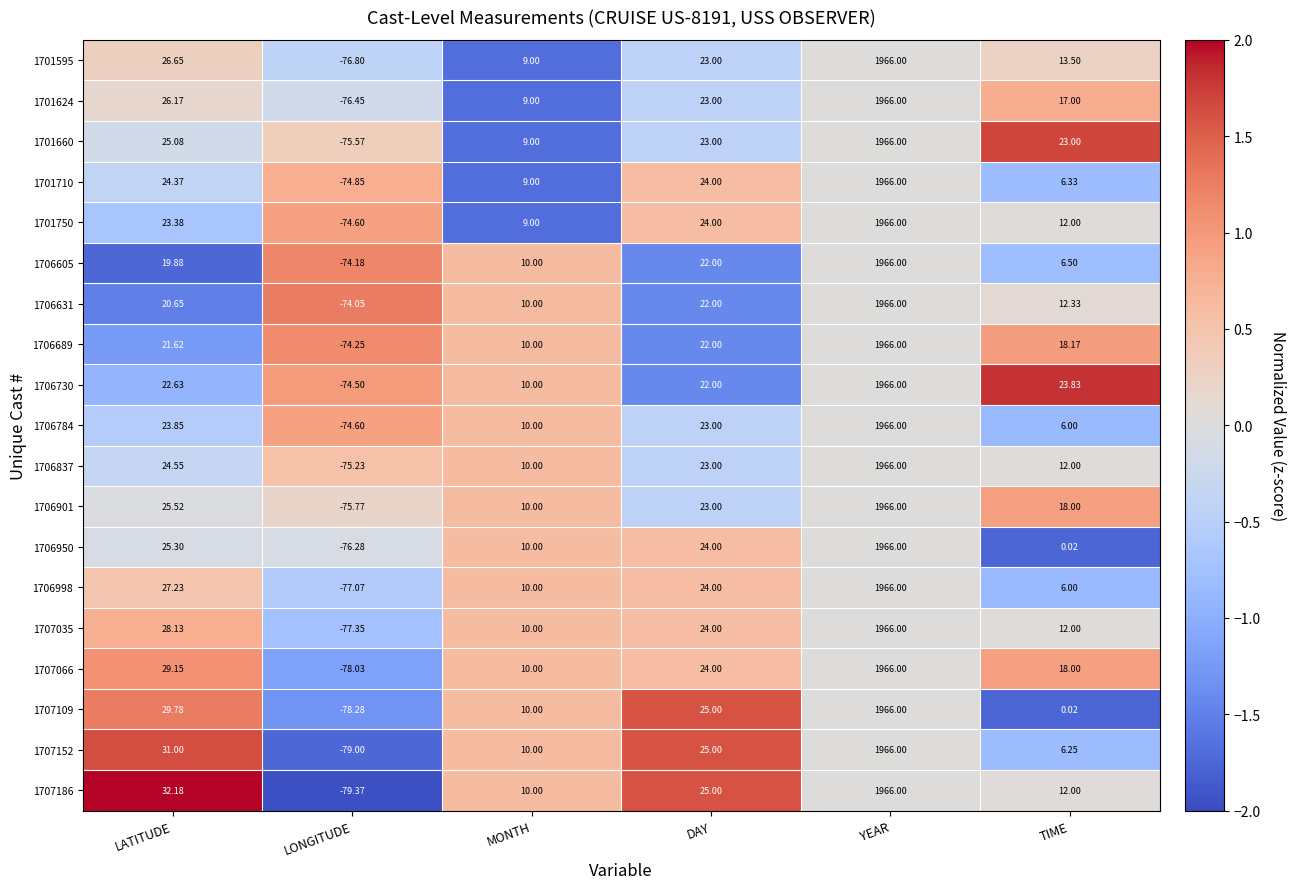

At which category is the sum across all series the highest?

YEAR